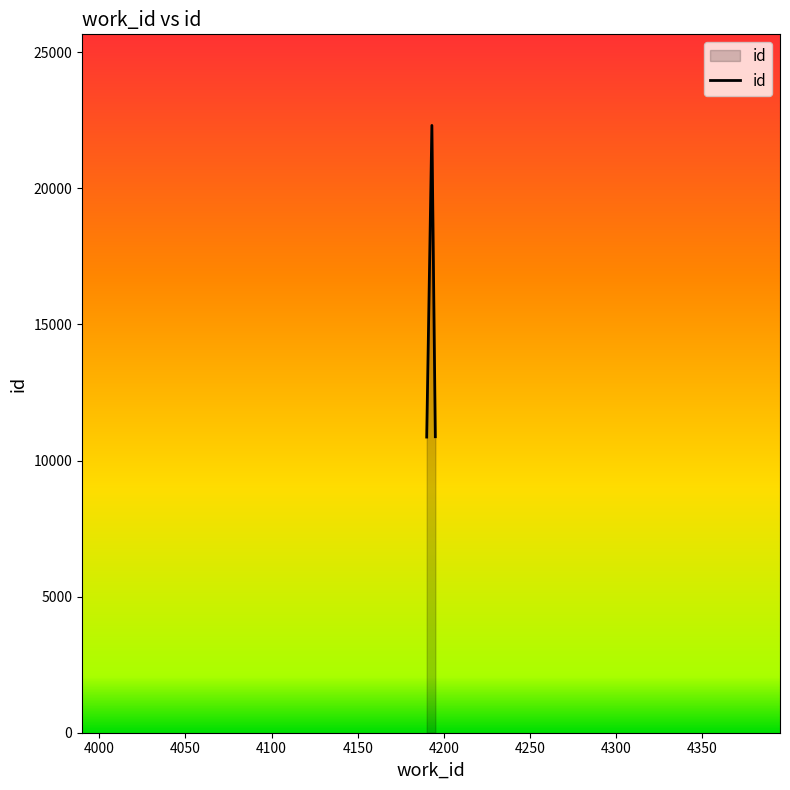

What is the greatest value displayed?

22313